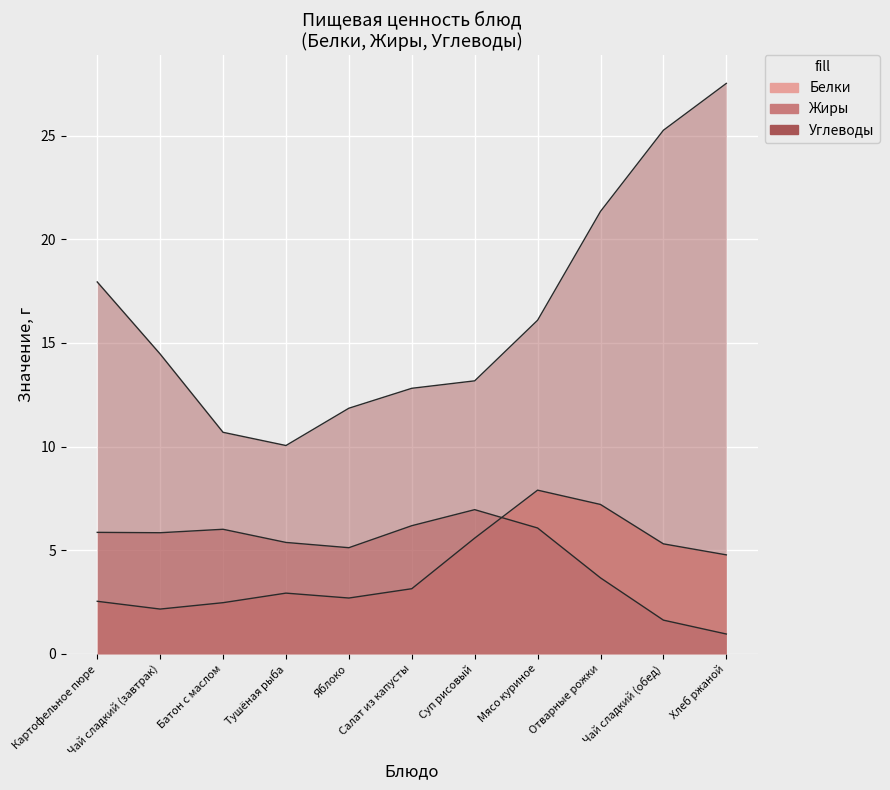

Where is the first local minimum for Углеводы?

Тушёная рыба